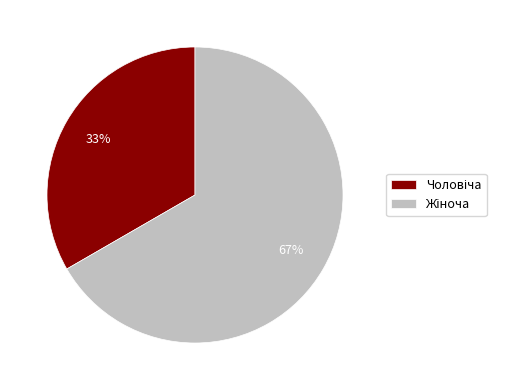

To the nearest percent, what is the average slice percentage?

50%